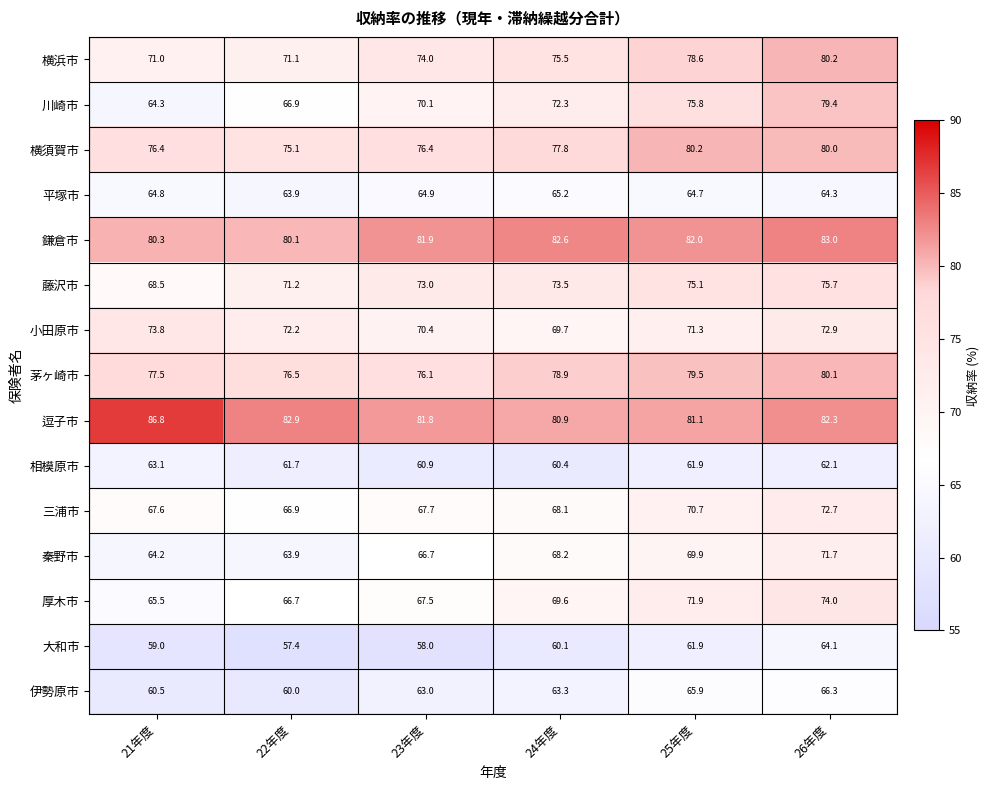

What is the approximate value of 茅ヶ崎市 at 22年度?

76.5